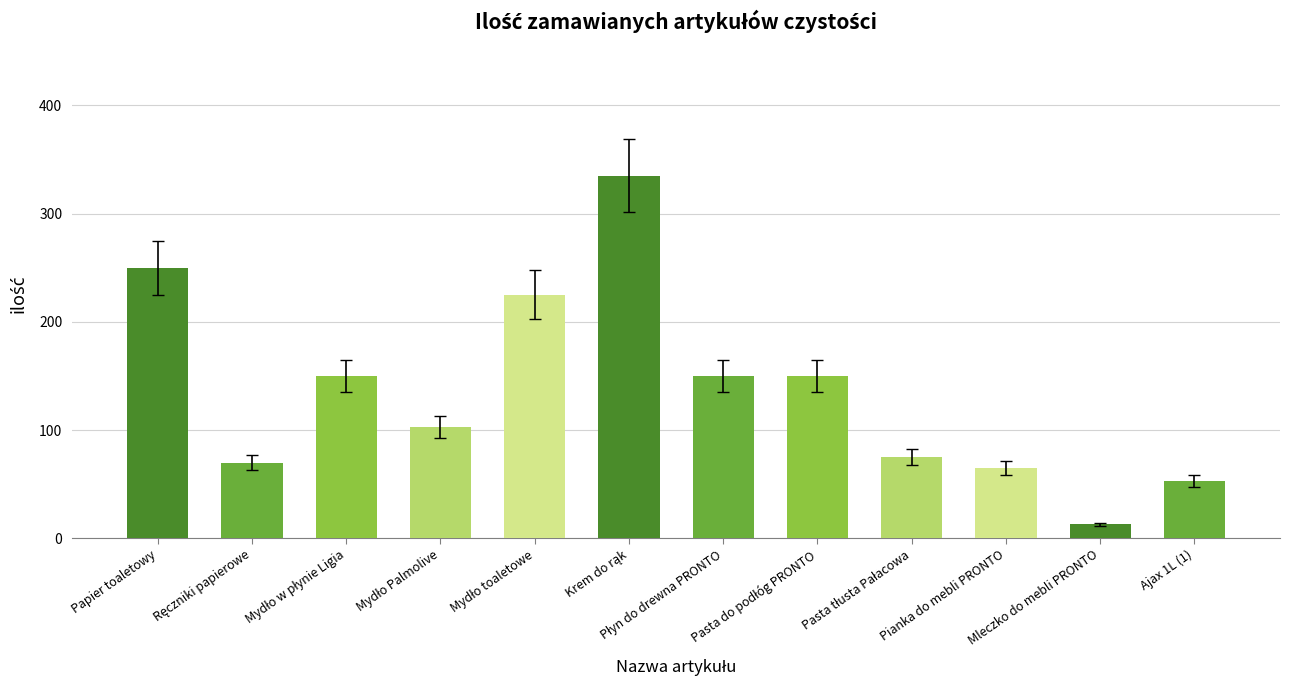

What is the average value?

137